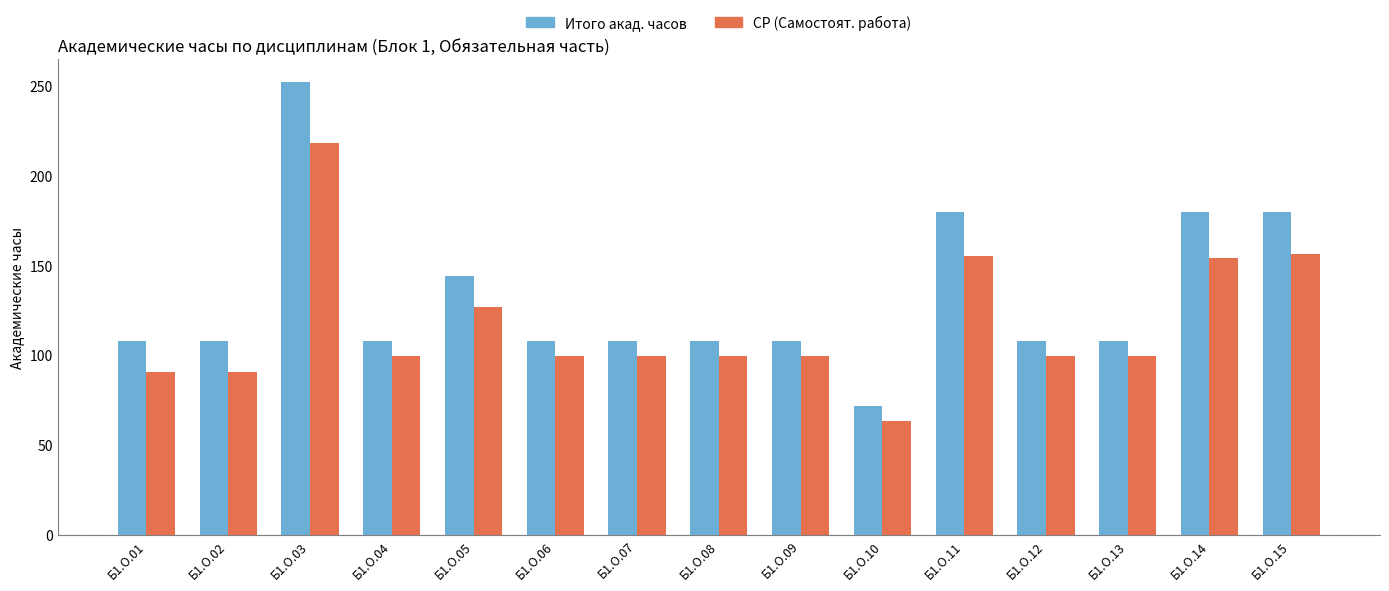

At Б1.О.12, list the series in order from largest to smallest.

Итого акад. часов, СР (Самостоят. работа)